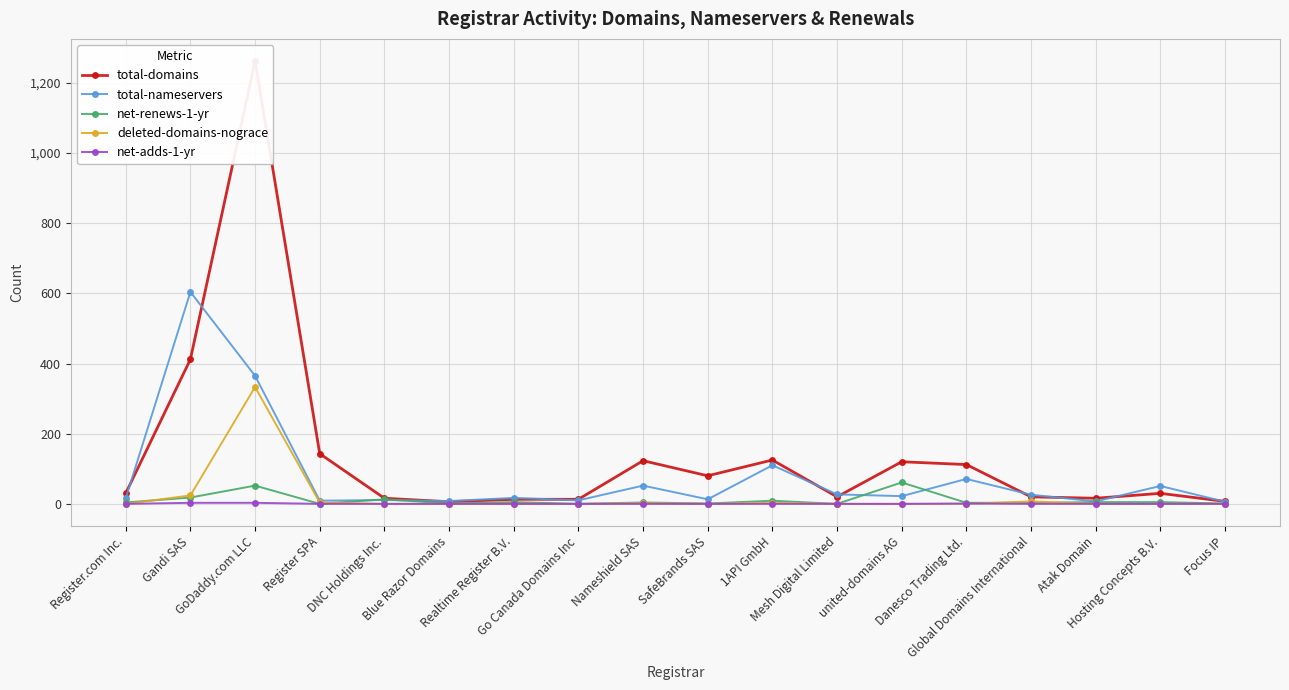

At which category is the sum across all series the highest?

GoDaddy.com LLC